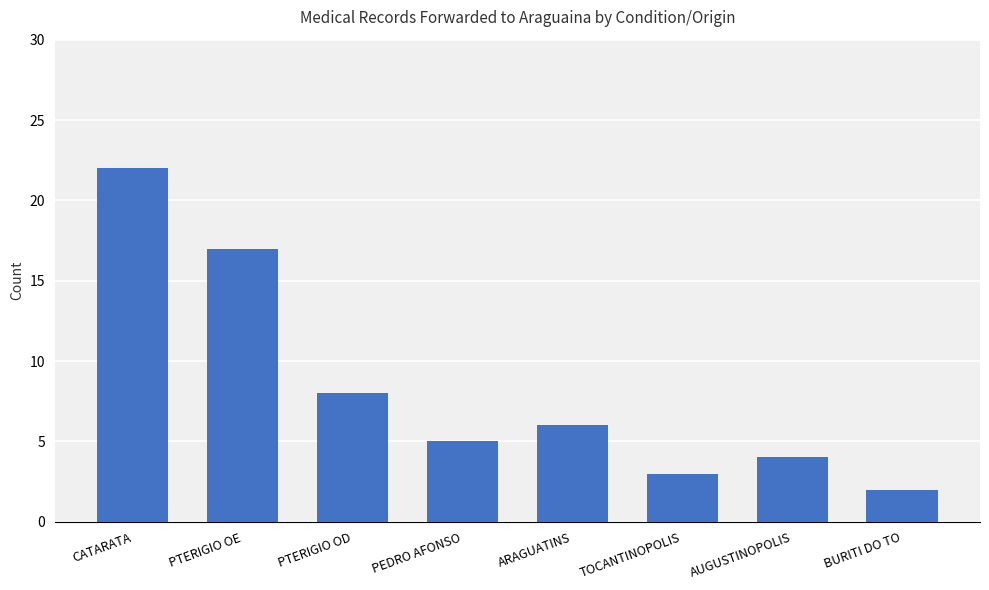

Reading left to right, list all the values displayed in this chart.

CATARATA=22	PTERIGIO OE=17	PTERIGIO OD=8	PEDRO AFONSO=5	ARAGUATINS=6	TOCANTINOPOLIS=3	AUGUSTINOPOLIS=4	BURITI DO TO=2